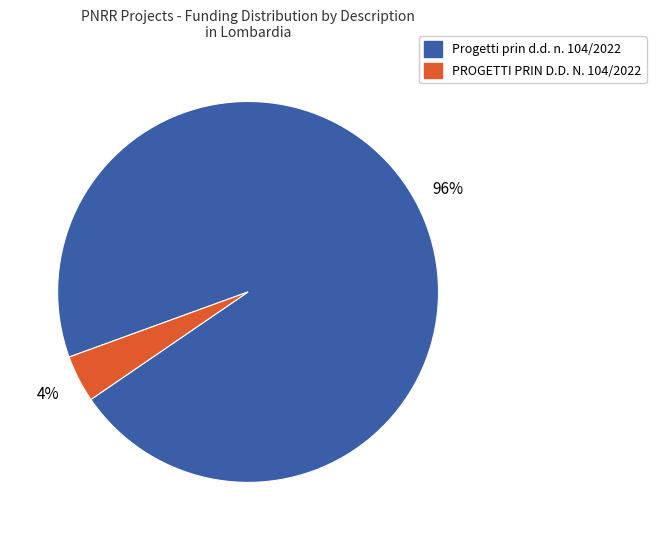

Count the number of slices in the pie.

2